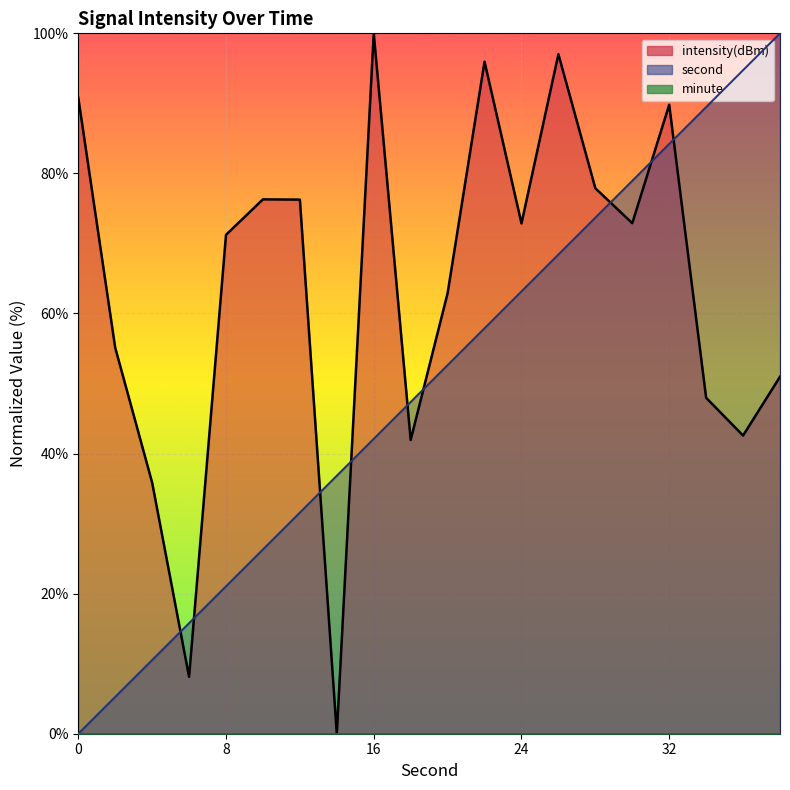

What value does the second series have at 10?

26.3